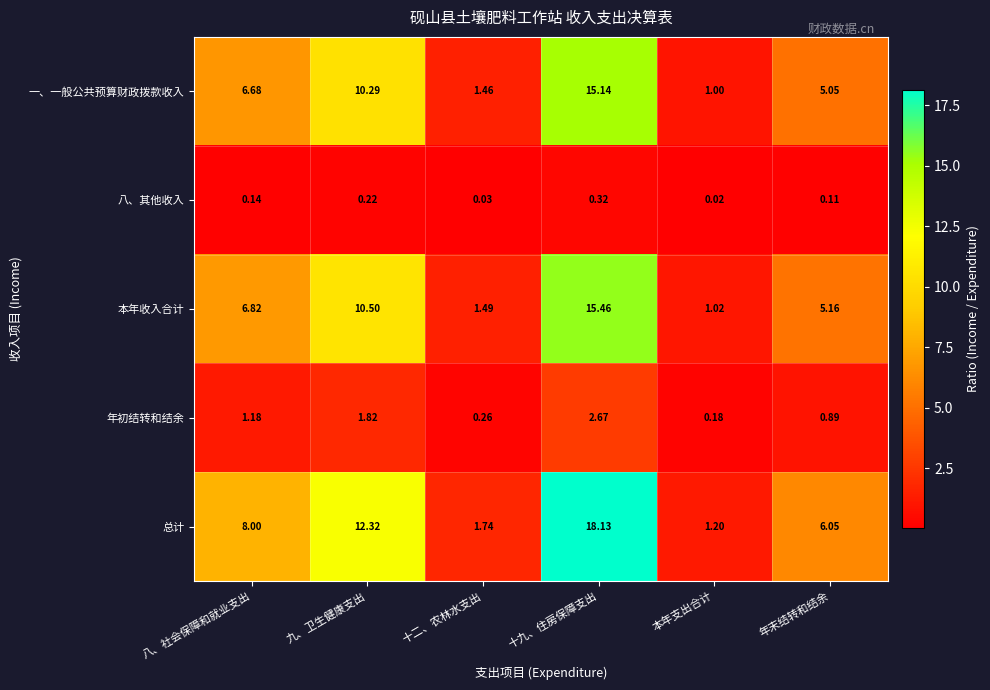

Where is 年初结转和结余 nearest to the value 1?

年末结转和结余